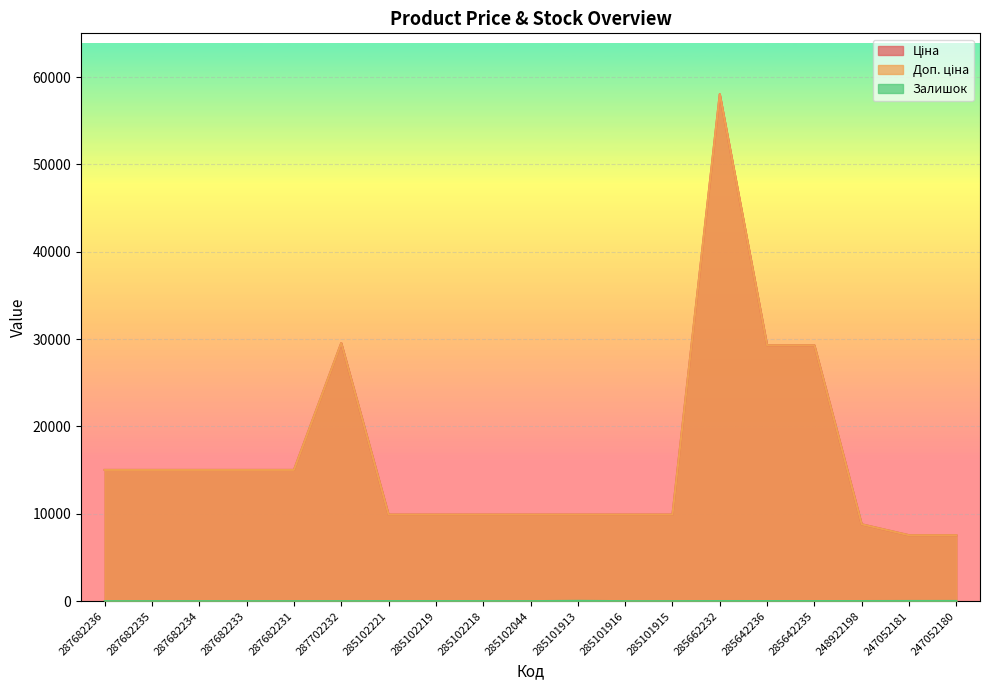

What is the approximate value of Ціна at 285102218?

9908.5